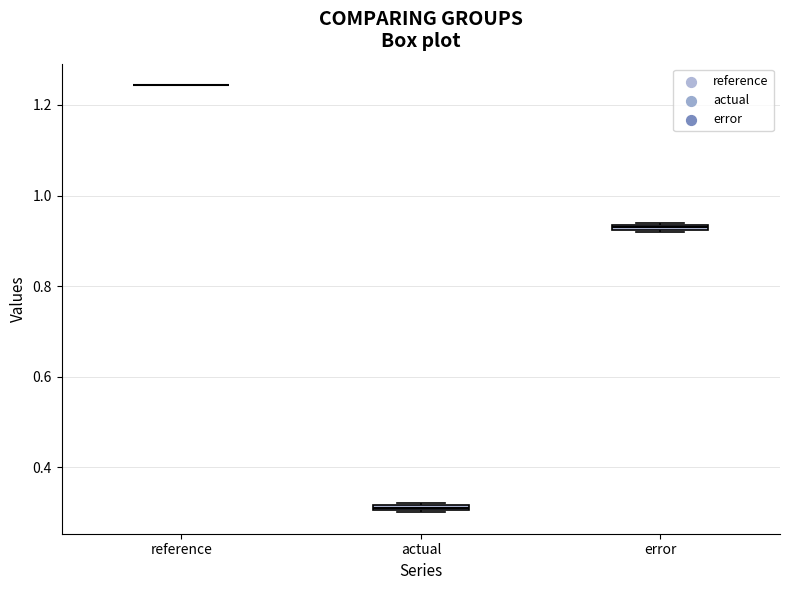

Where is the upper edge of the box for error on the y-axis? The values are not printed on the chart, so give them approximately, as read against the axis.

0.94